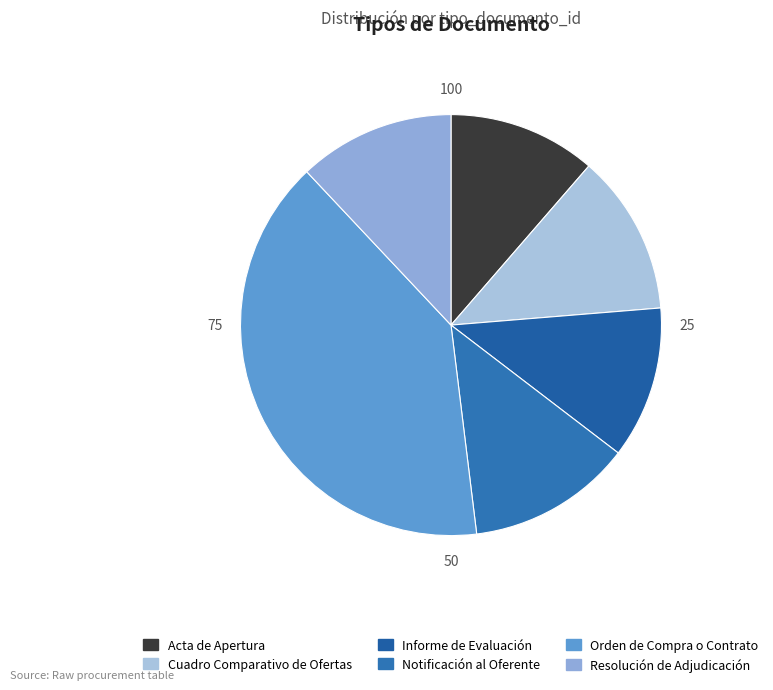

To the nearest percent, what portion does Notificación al Oferente represent?

13%